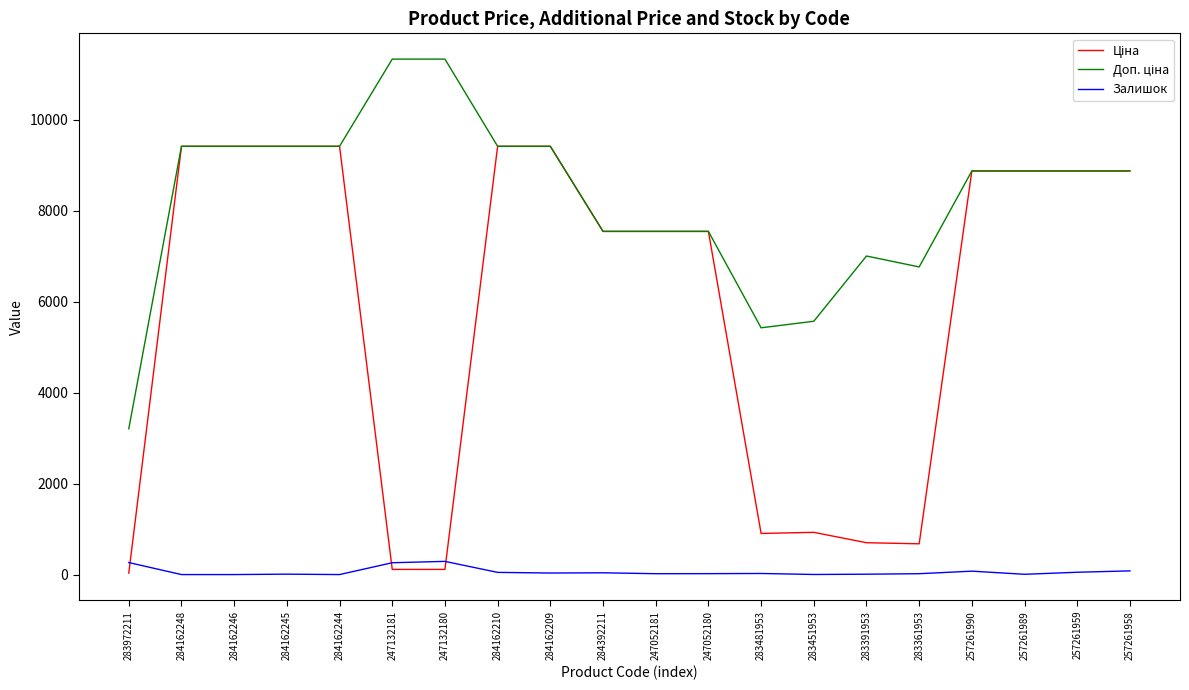

What is the maximum value shown in the chart?

11334.0